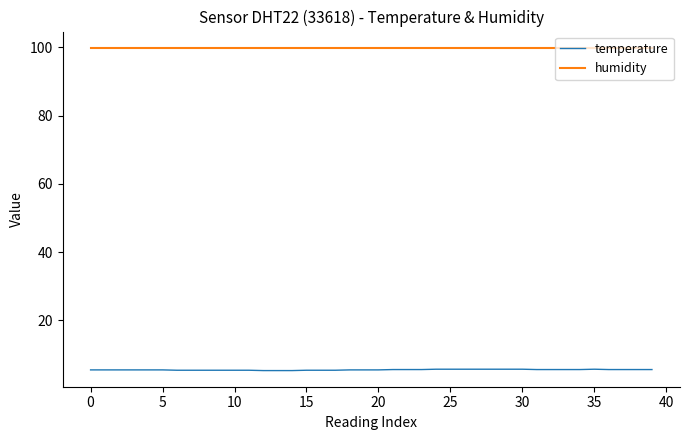

True or false: temperature and humidity intersect in this chart.

False